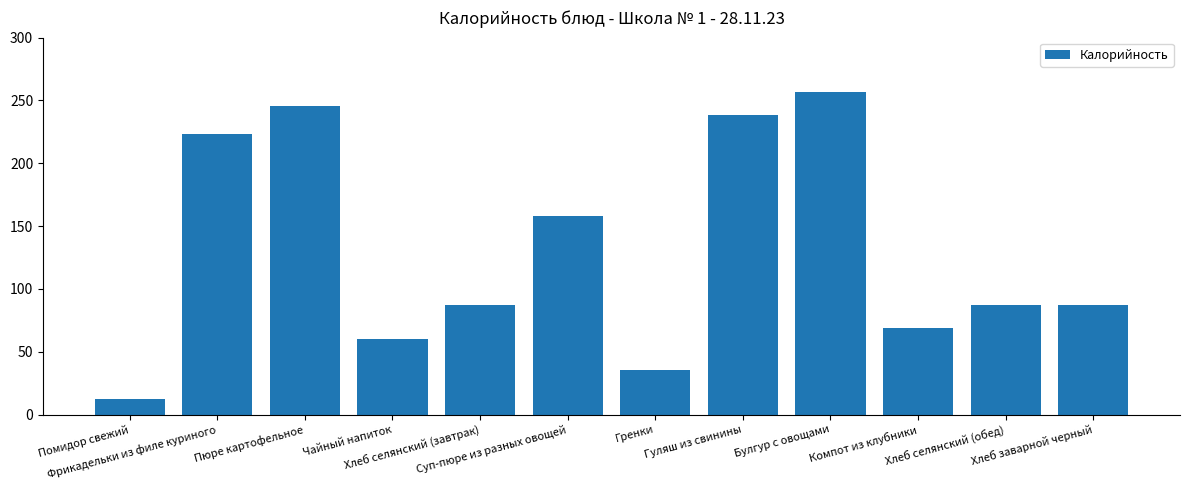

Which category has the lowest value across all series?

Помидор свежий